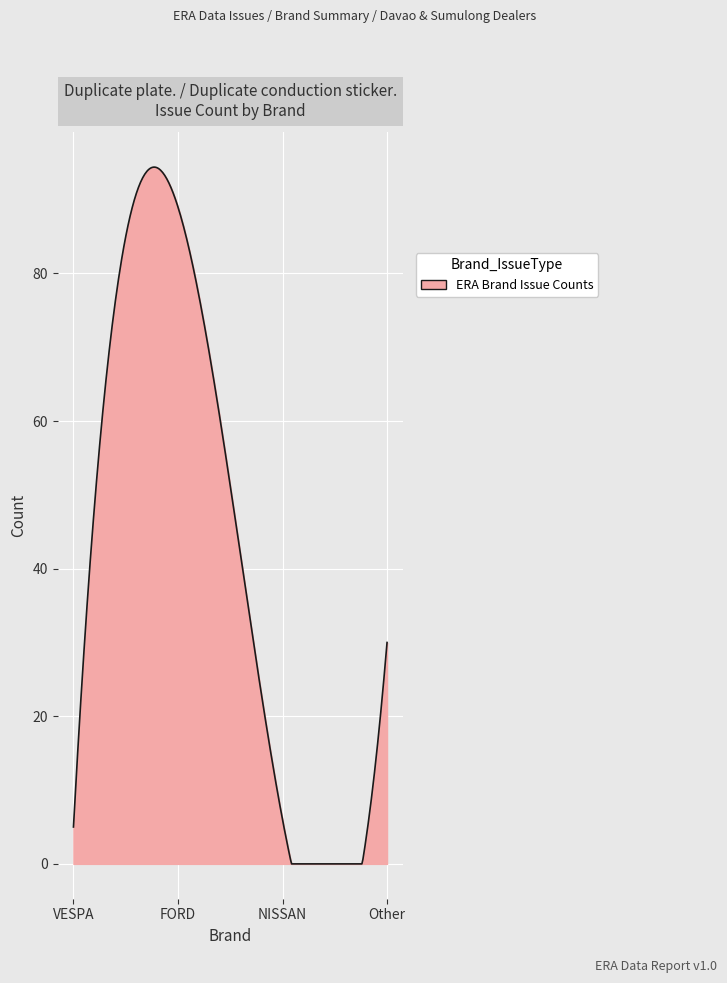

What is the greatest value displayed?

94.4